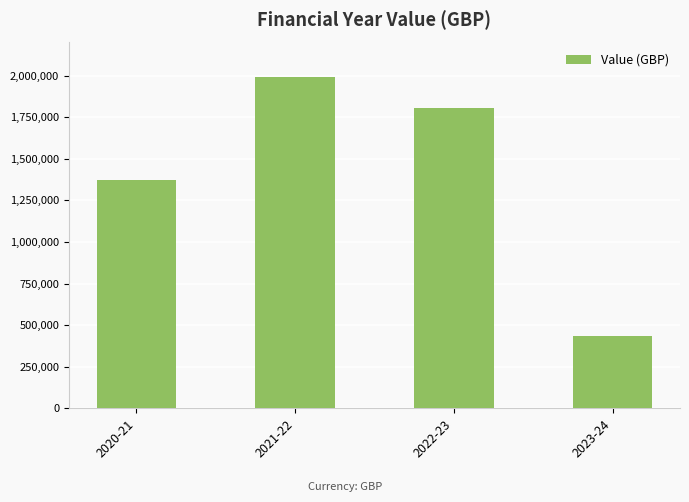

What is the ratio of the value at 2020-21 to the value at 2023-24?

3.1